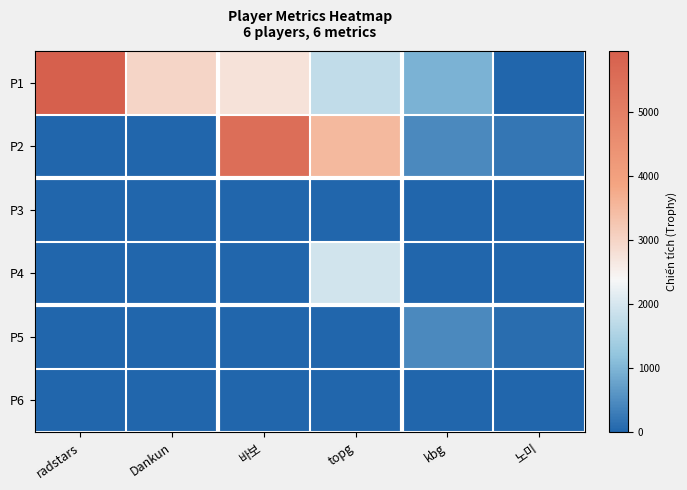

Which series has the largest range (max minus min)?

P1